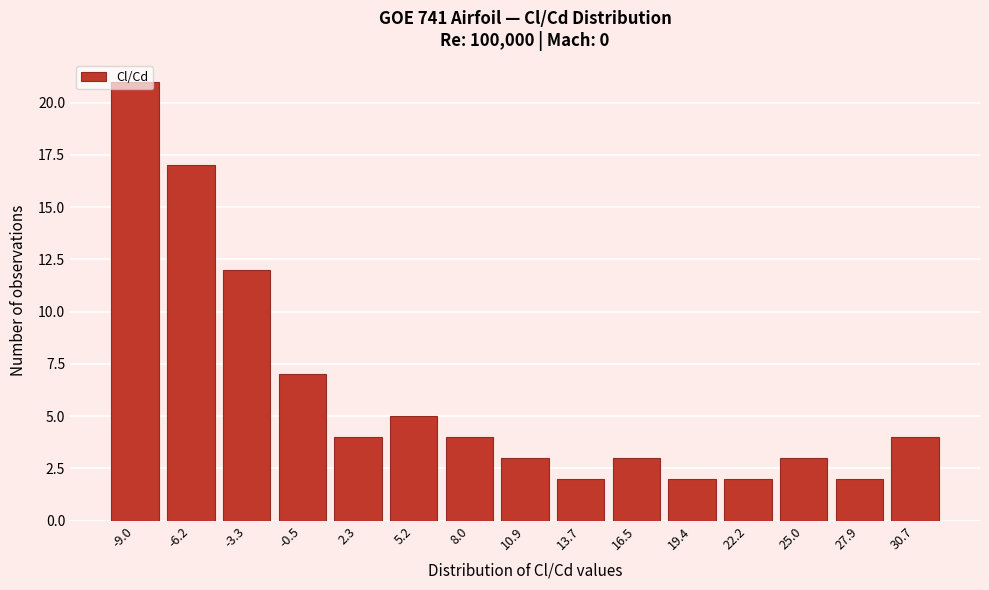

At which label is the value closest to 11?

-3.3